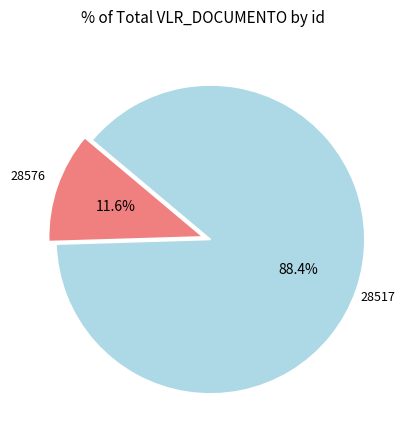

The 28576 slice represents 18% of the pie. True or false?

False